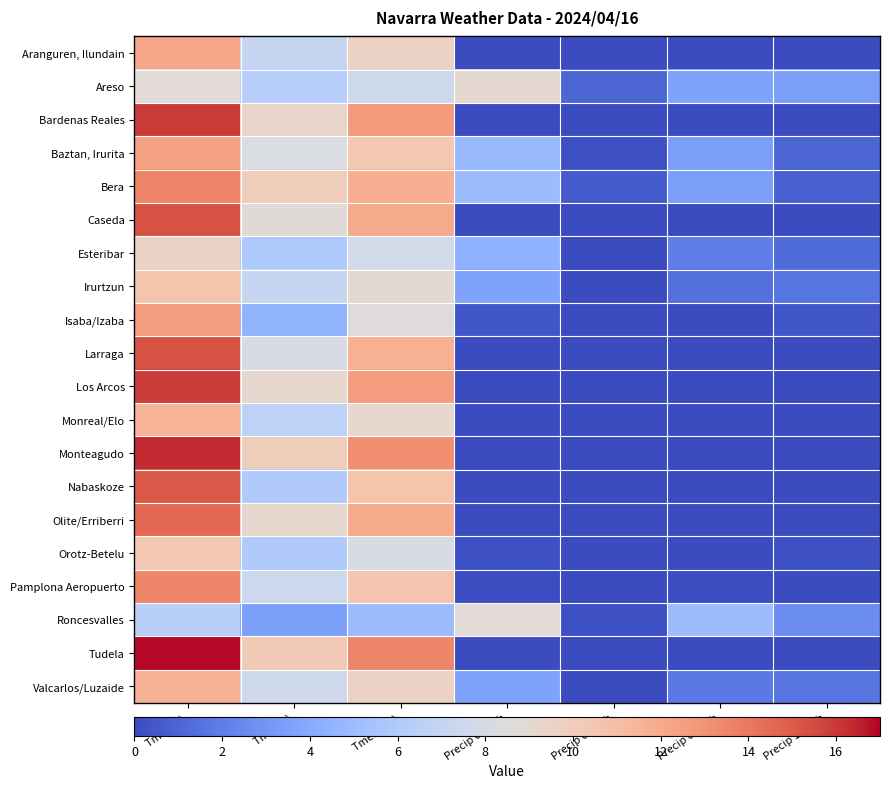

At which category is the sum across all series the highest?

Tmax (C)